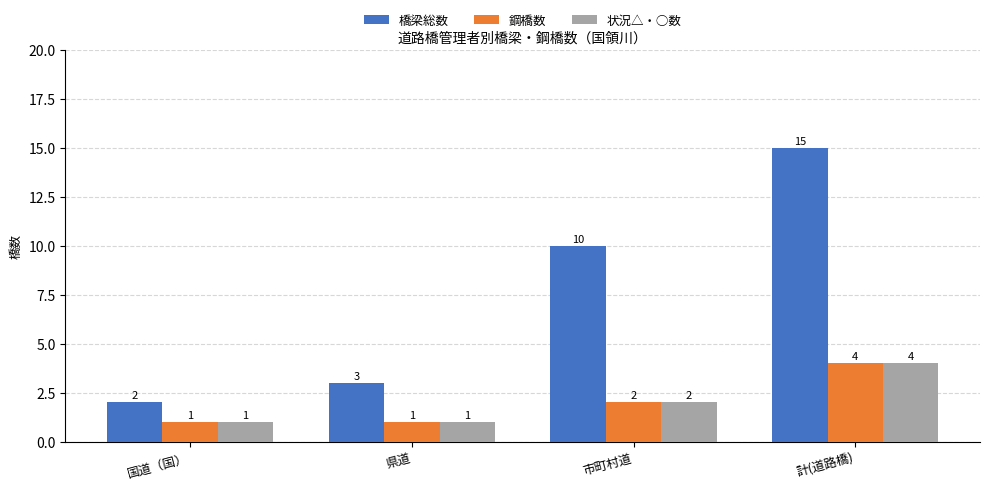

The 橋梁総数 series shows 10 at 市町村道. True or false?

True